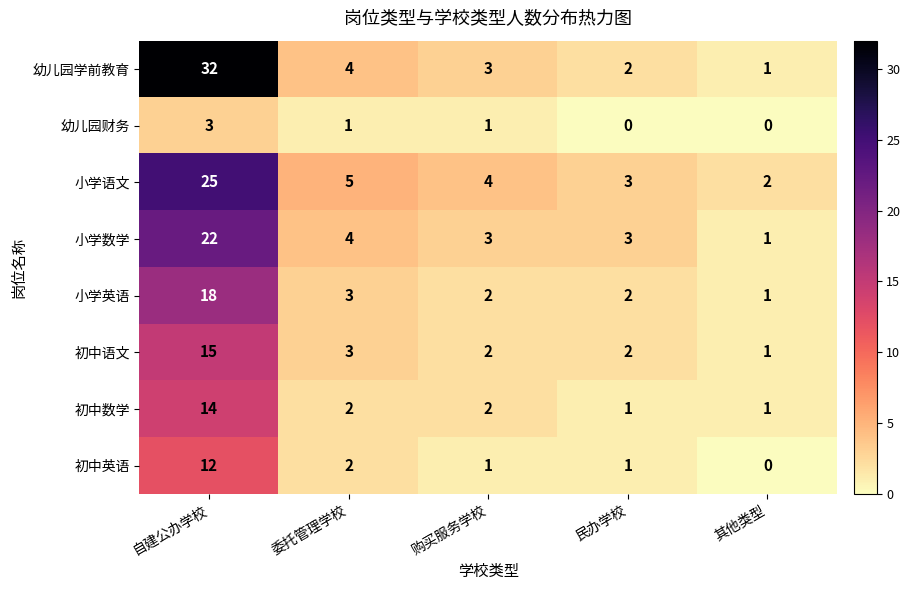

Which category has the lowest value in the 初中英语 series?

其他类型